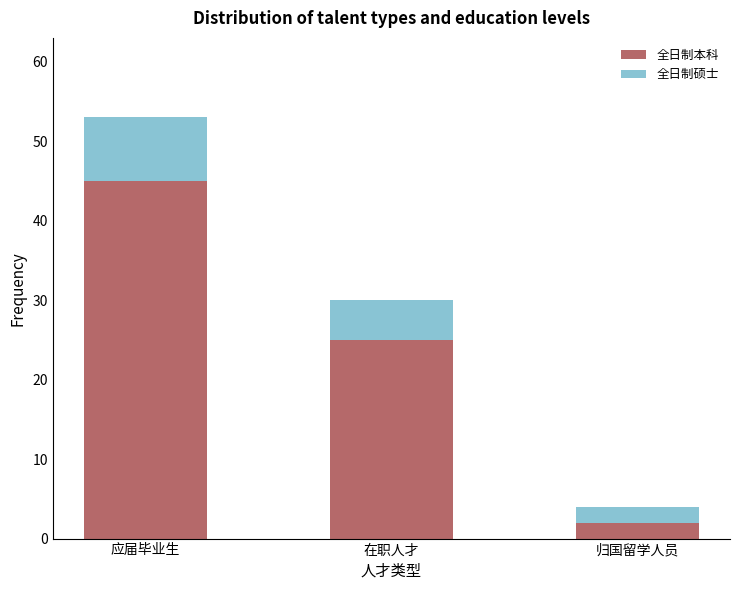

How many bars are there in total?

3